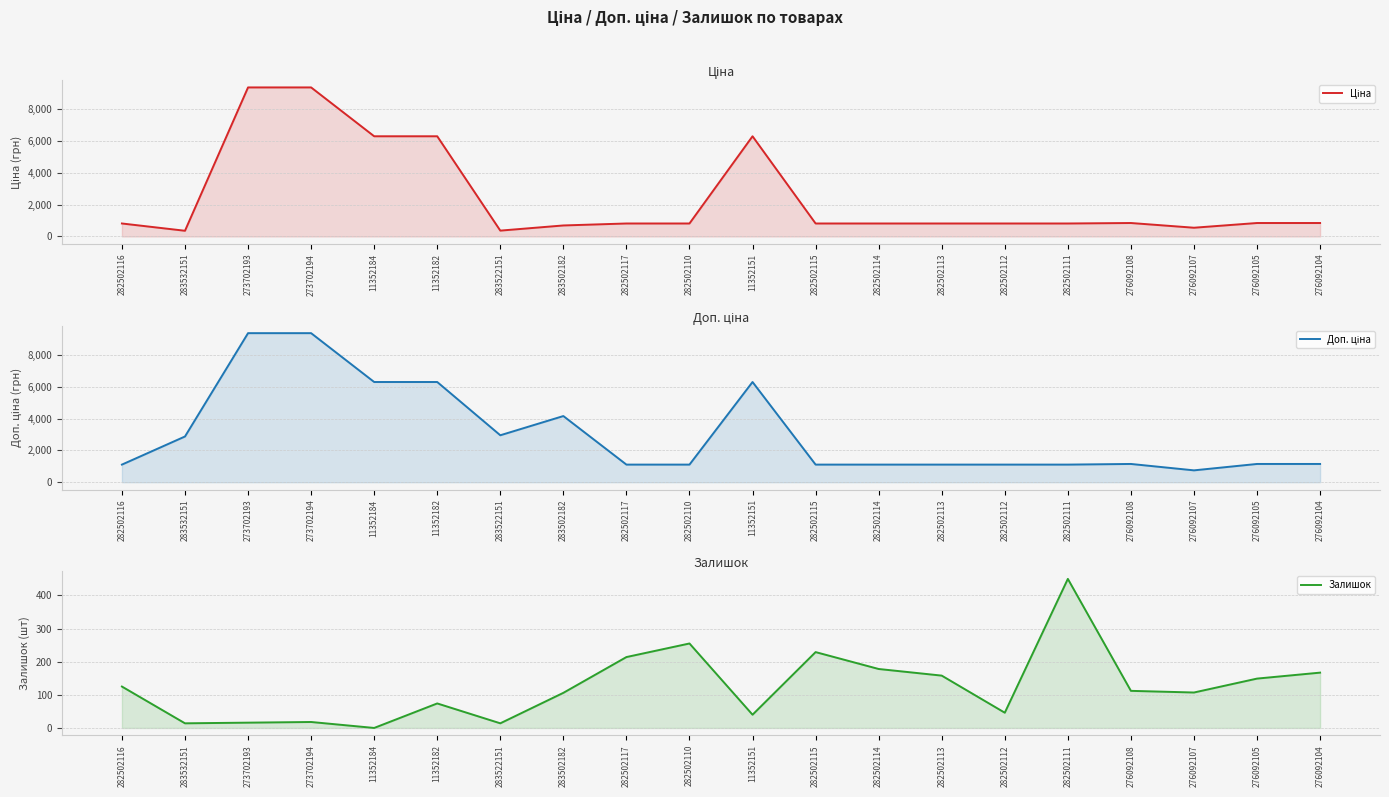

Where is the first local maximum for Залишок?

273702194